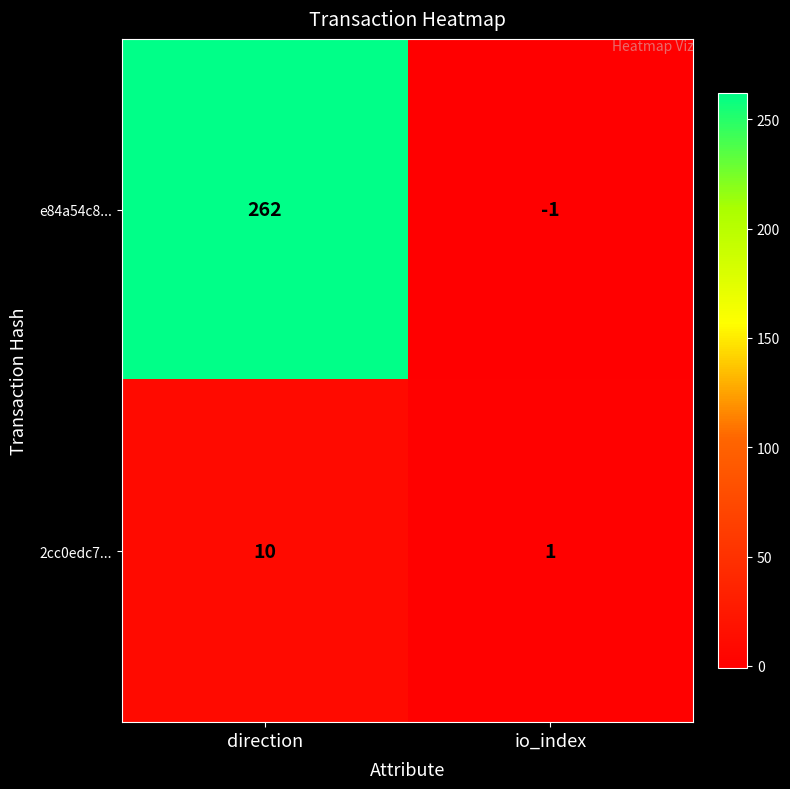

What is the difference between the maximum and minimum values in the e84a54c8... series?

263